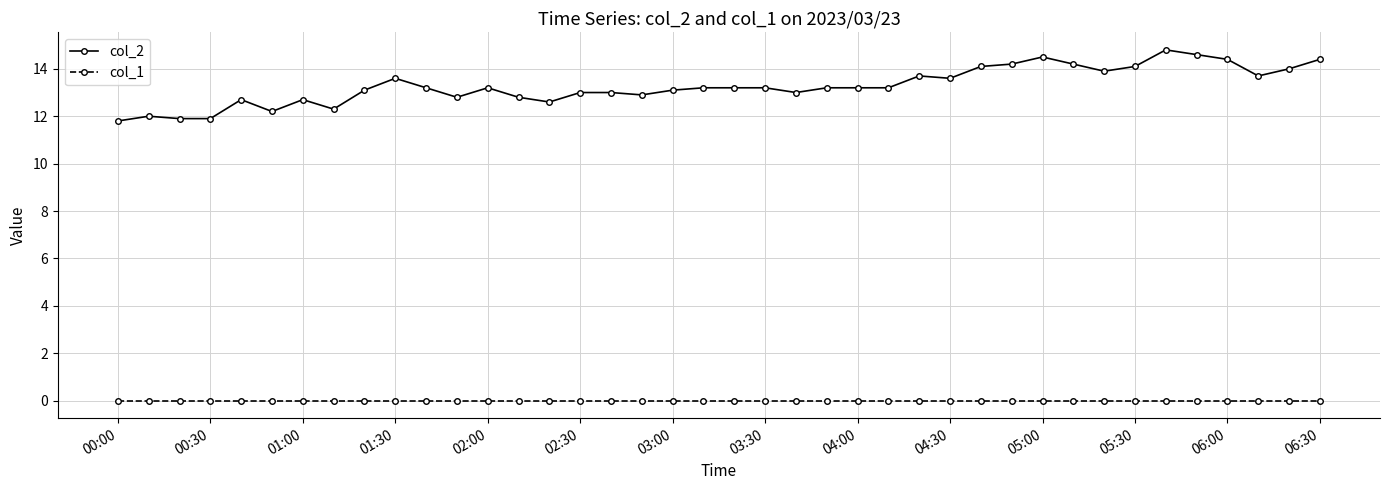

What is the value of the col_2 point at the 30th from the left?

14.2